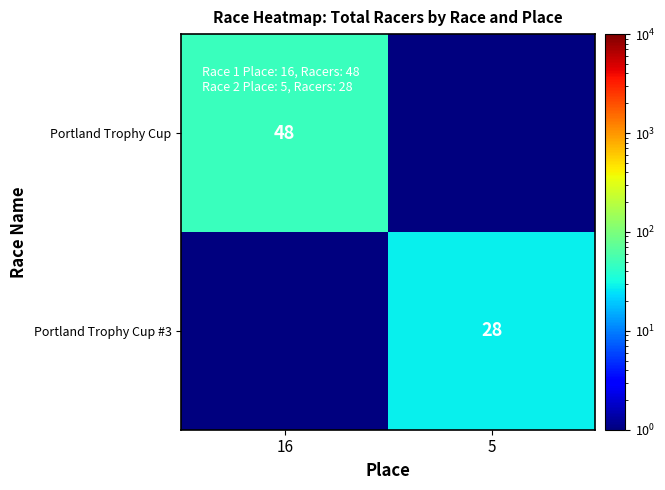

True or false: Portland Trophy Cup has a value of 48.0 at 16.

True